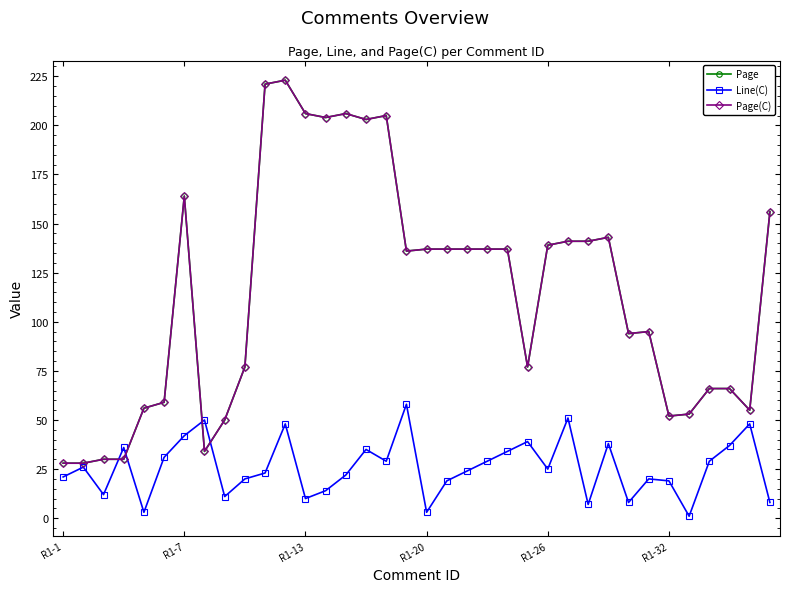

Does the chart have visible grid lines?

No